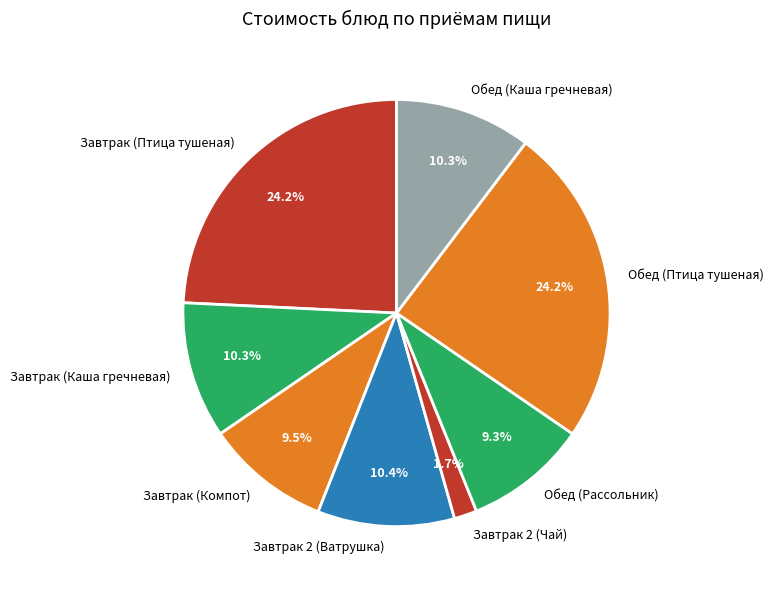

Which category has the smallest portion of the pie?

Завтрак 2 (Чай)